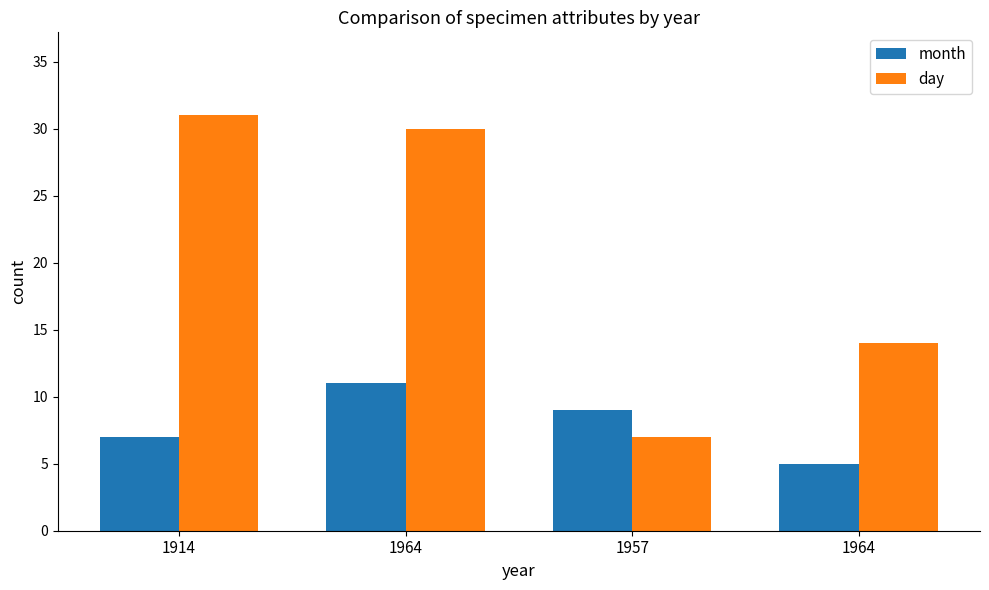

Does the chart contain any negative values?

No